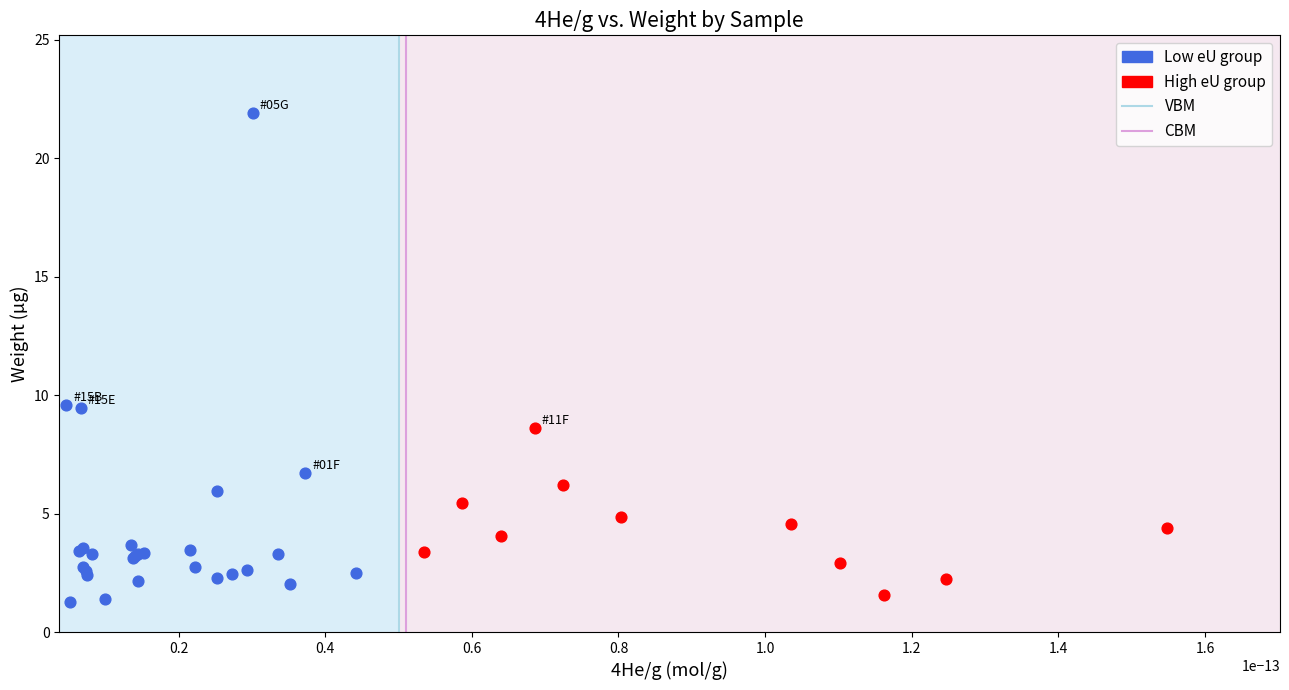

Which series has the largest Y range (max minus min)?

Low eU group